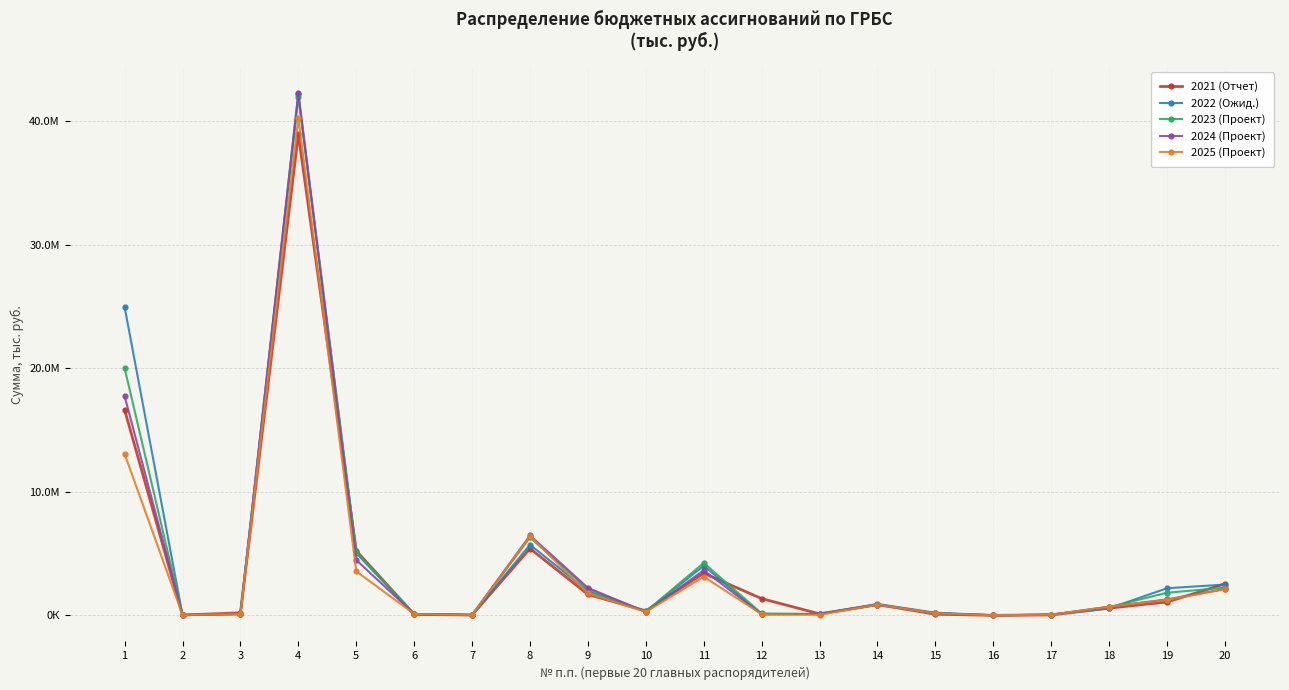

What are all the series names shown in the legend?

2021 (Отчет), 2022 (Ожид.), 2023 (Проект), 2024 (Проект), 2025 (Проект)